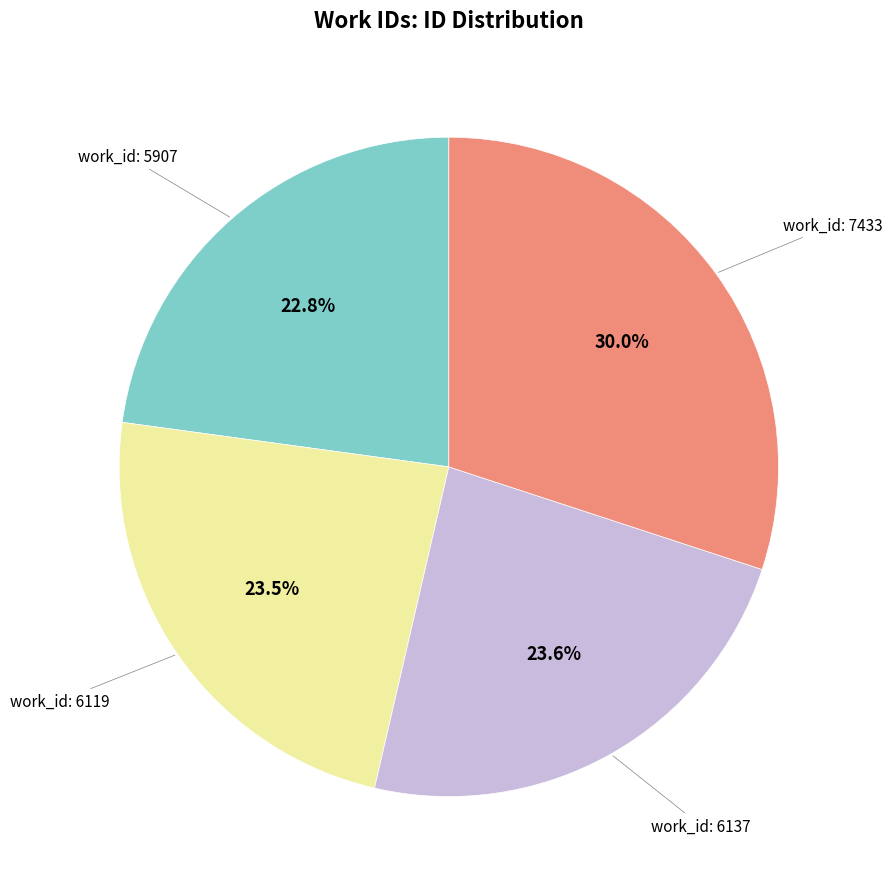

Does any single category account for the majority?

No